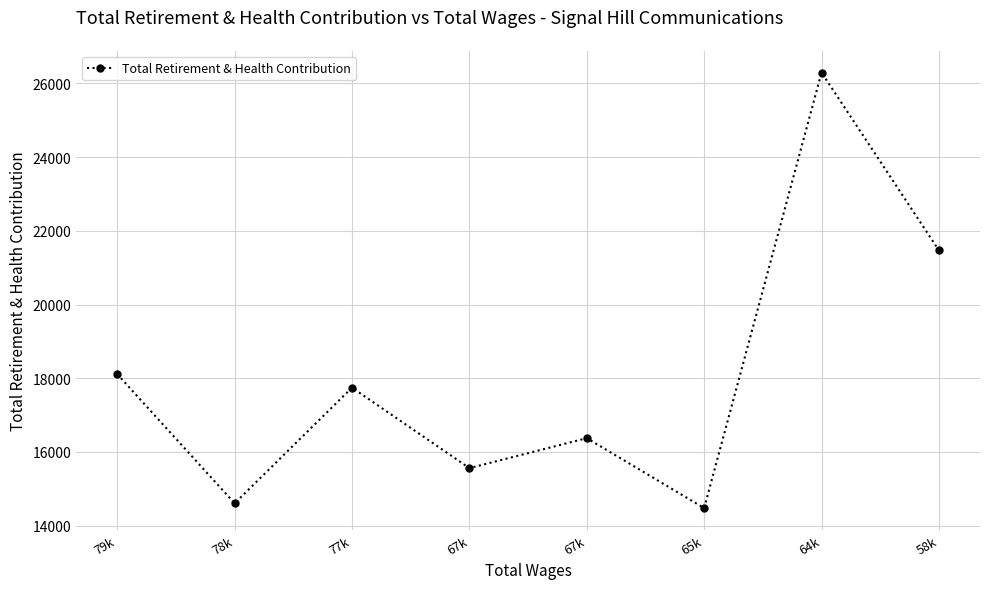

Count the number of categories in the chart.

8